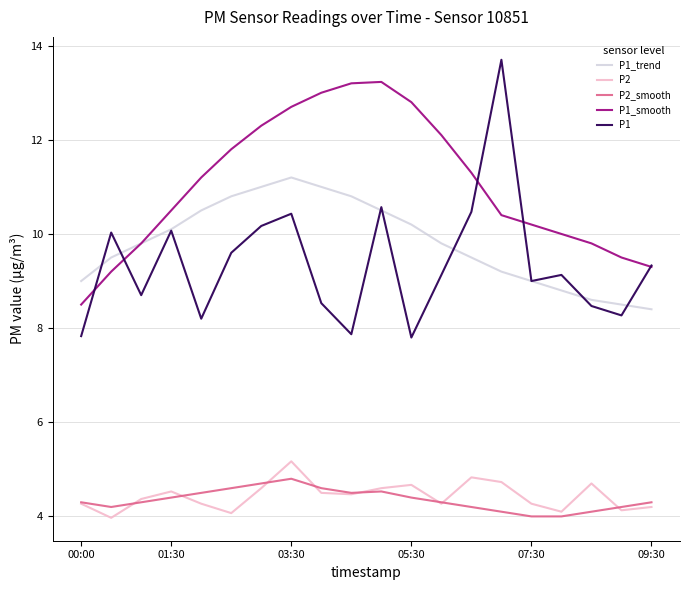

Which series has the largest total across all categories?

P1_smooth